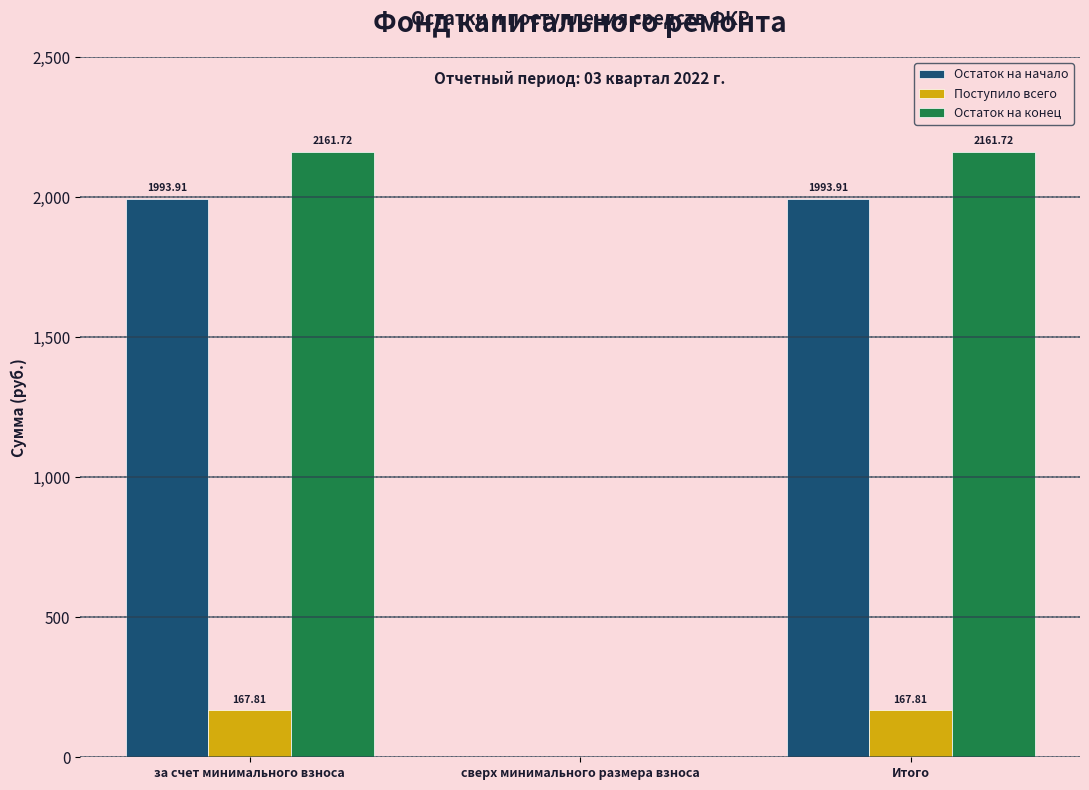

Is the value of Остаток на конец at Итого greater than the value of Остаток на начало at сверх минимального размера взноса?

Yes